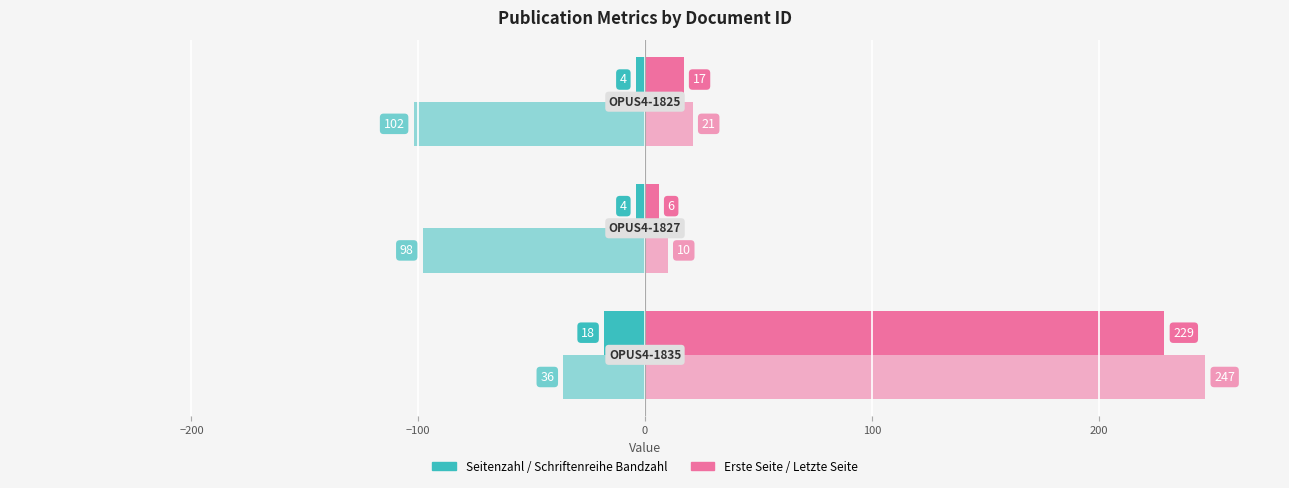

How many distinct data groups are displayed?

4